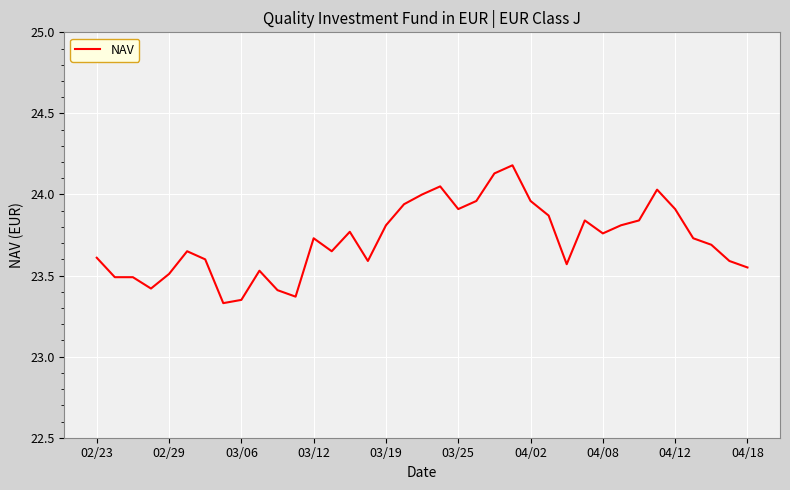

What is the maximum value shown in the chart?

24.2